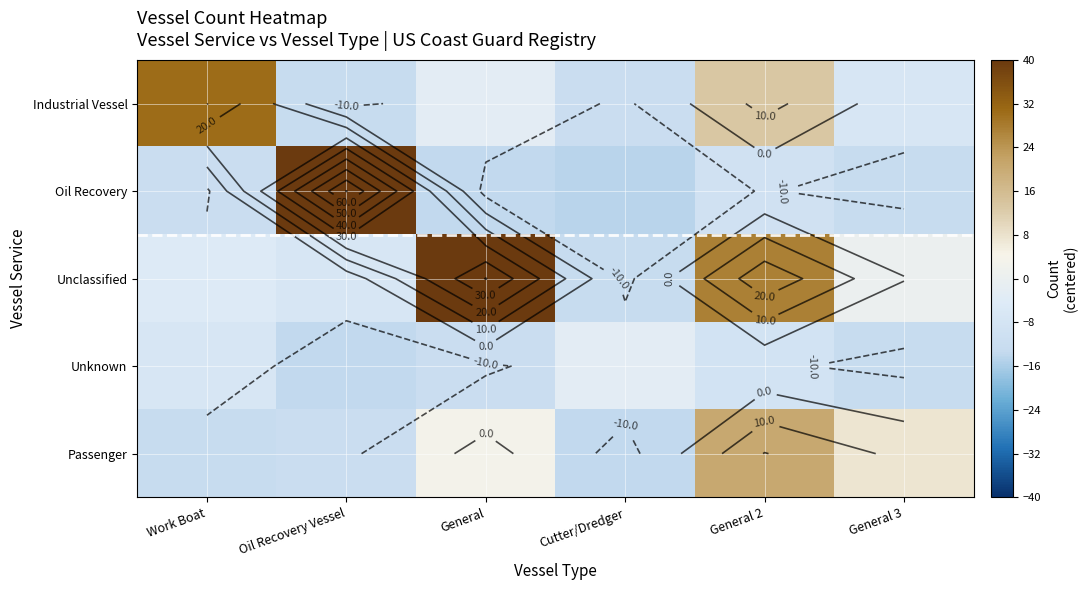

The value of Unclassified at General is 40.4. True or false?

True